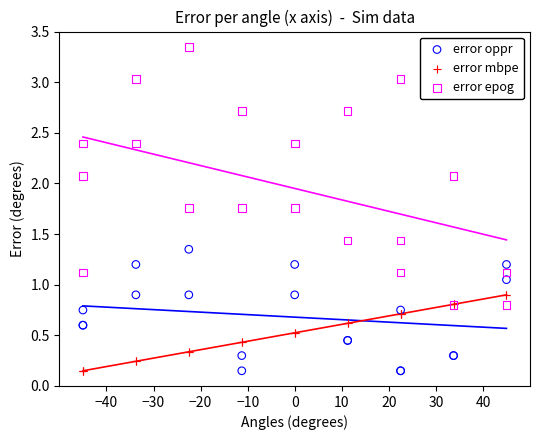

Which series reaches the maximum Y coordinate?

error epog